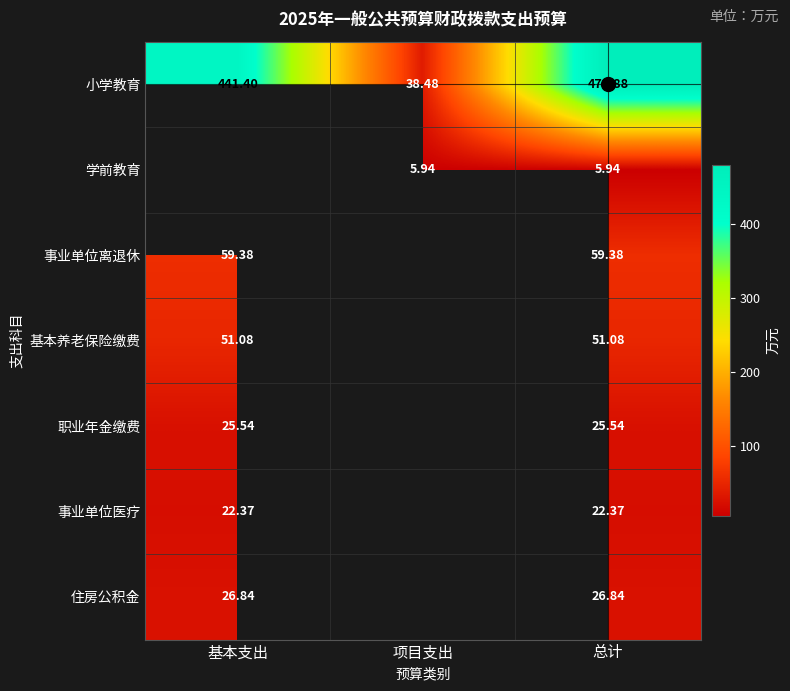

What is the difference between the highest and lowest values at 总计?

473.9